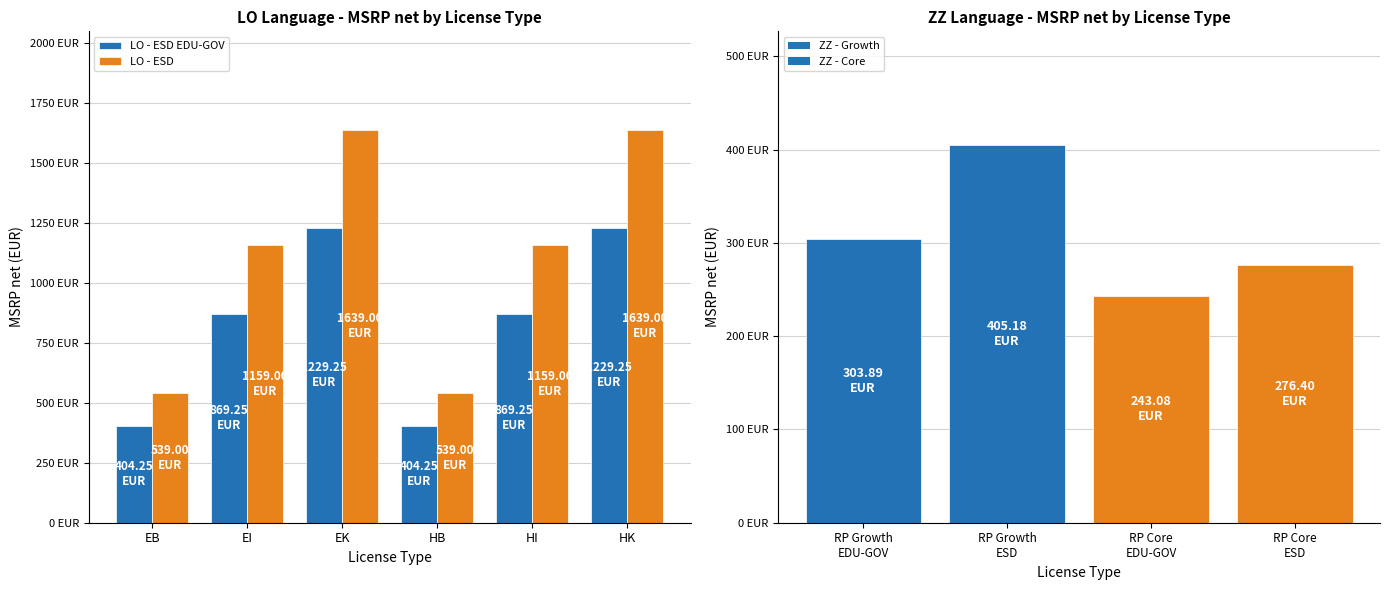

What position from the left is EB?

1